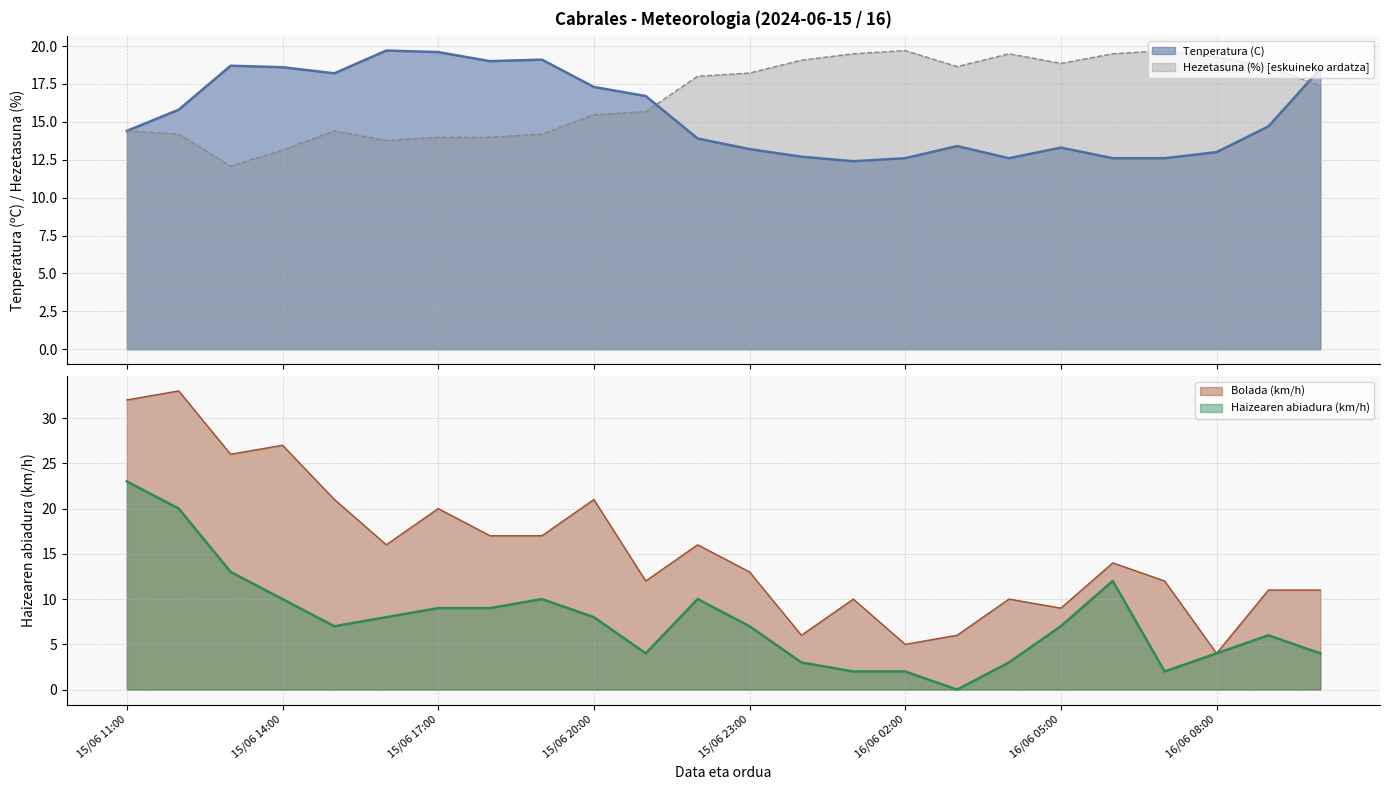

At which category does the chart reach its minimum across all series?

16/06 03:00